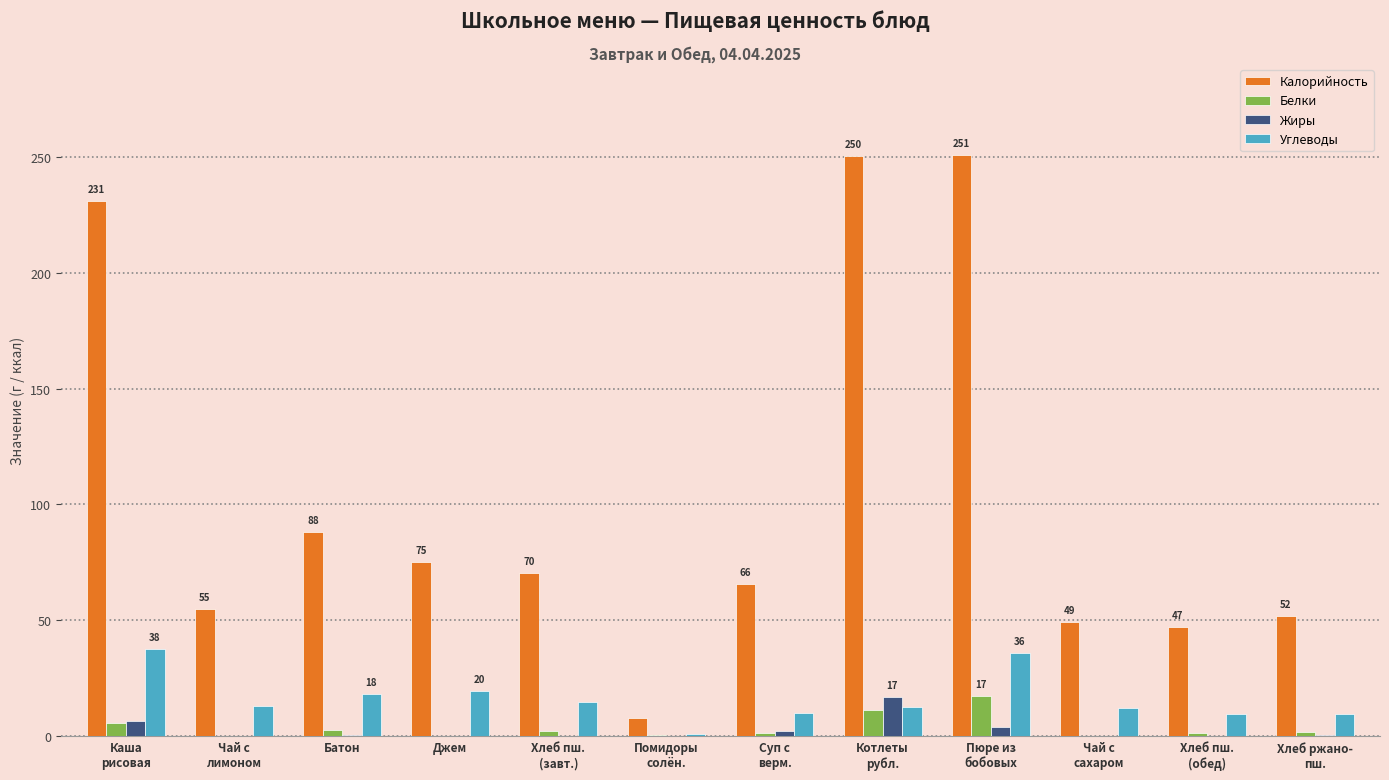

Read the Белки value at Котлеты
рубл..

11.4